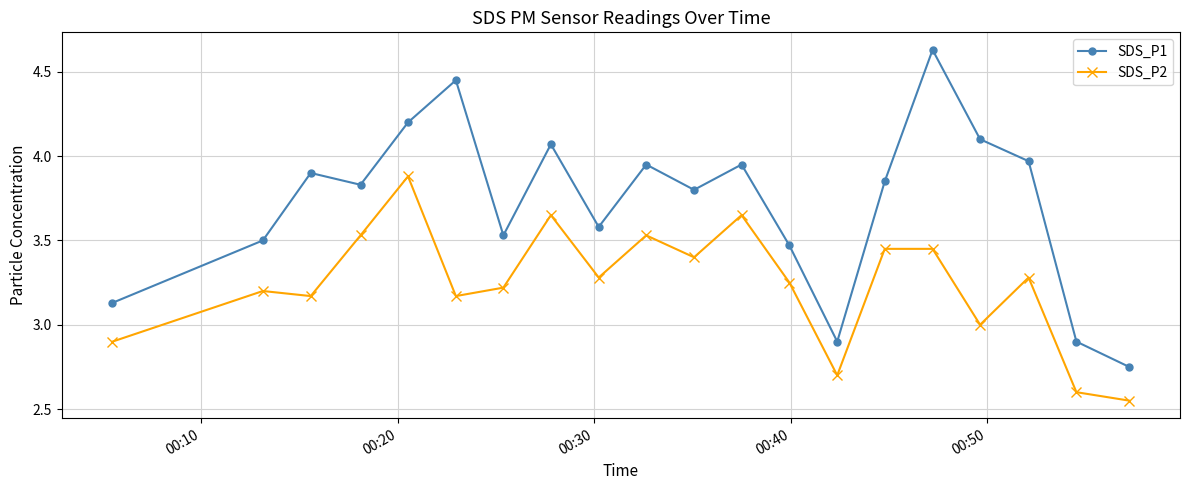

How many interior local peaks does the SDS_P1 series have?

6